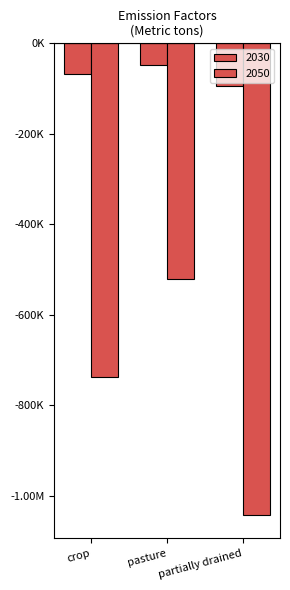

At which category is the sum across all series the highest?

pasture